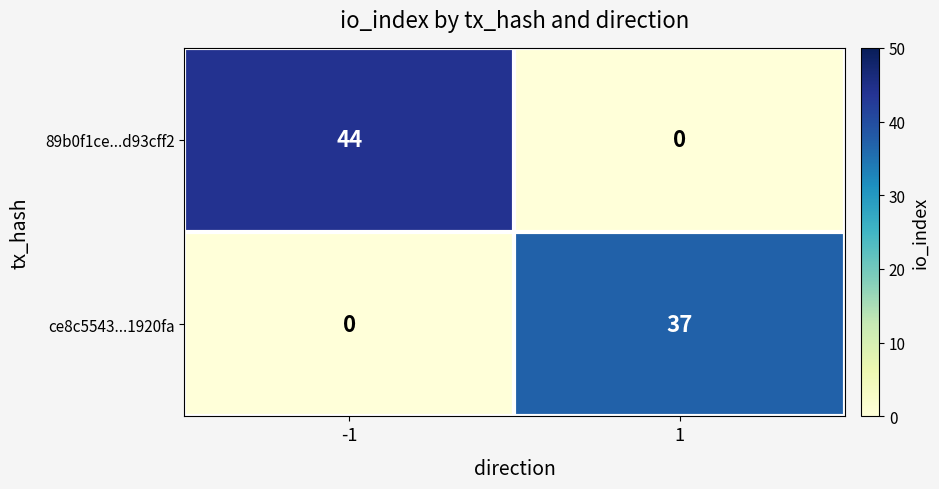

What is the greatest value displayed?

44